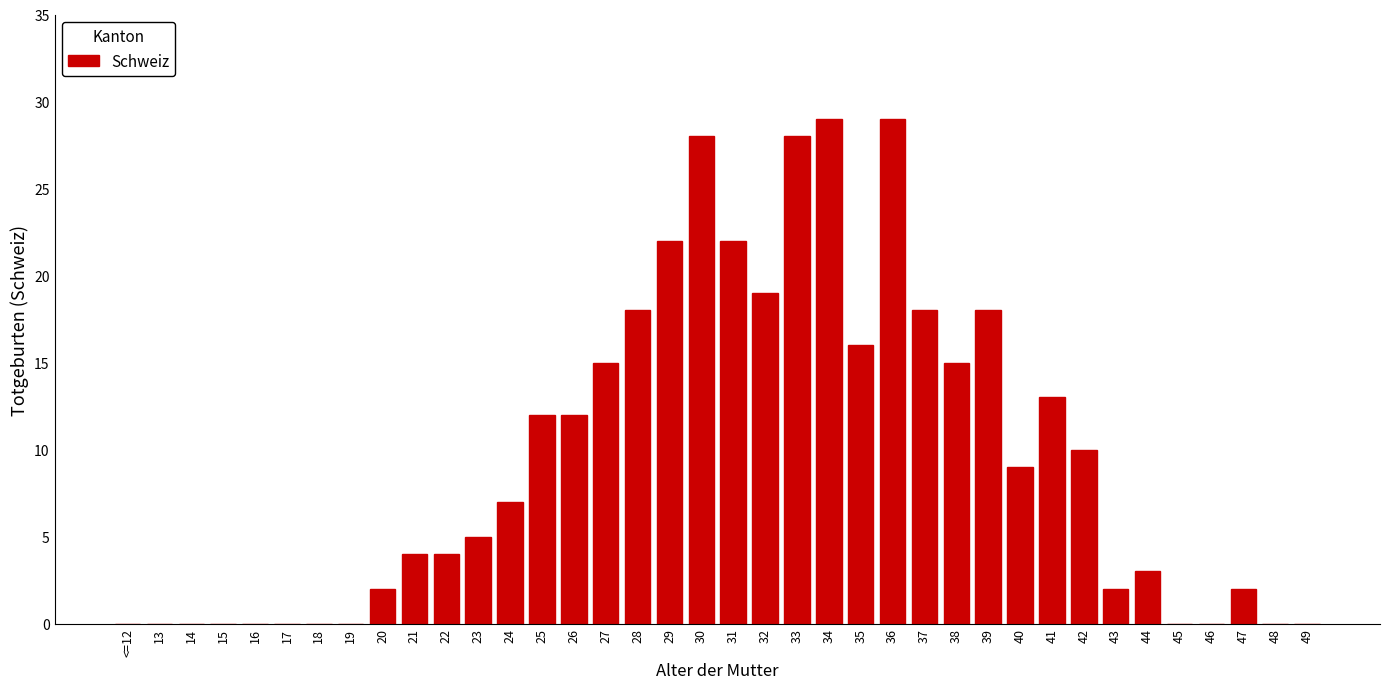

How many series are shown in this chart?

1